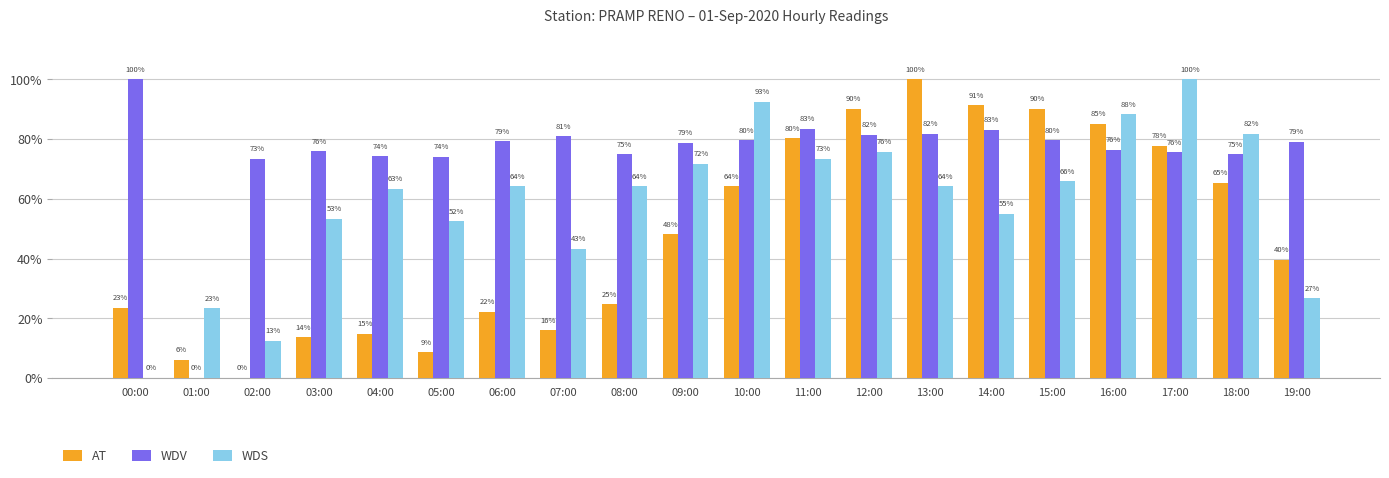

Reading left to right, extract all data points from this chart.

AT: 00:00=0.2	01:00=0.1	02:00=0.0	03:00=0.1	04:00=0.1	05:00=0.1	06:00=0.2	07:00=0.2	08:00=0.2	09:00=0.5	10:00=0.6	11:00=0.8	12:00=0.9	13:00=1.0	14:00=0.9	15:00=0.9	16:00=0.9	17:00=0.8	18:00=0.7	19:00=0.4
WDV: 00:00=1.0	01:00=0.0	02:00=0.7	03:00=0.8	04:00=0.7	05:00=0.7	06:00=0.8	07:00=0.8	08:00=0.7	09:00=0.8	10:00=0.8	11:00=0.8	12:00=0.8	13:00=0.8	14:00=0.8	15:00=0.8	16:00=0.8	17:00=0.8	18:00=0.7	19:00=0.8
WDS: 00:00=0.0	01:00=0.2	02:00=0.1	03:00=0.5	04:00=0.6	05:00=0.5	06:00=0.6	07:00=0.4	08:00=0.6	09:00=0.7	10:00=0.9	11:00=0.7	12:00=0.8	13:00=0.6	14:00=0.6	15:00=0.7	16:00=0.9	17:00=1.0	18:00=0.8	19:00=0.3